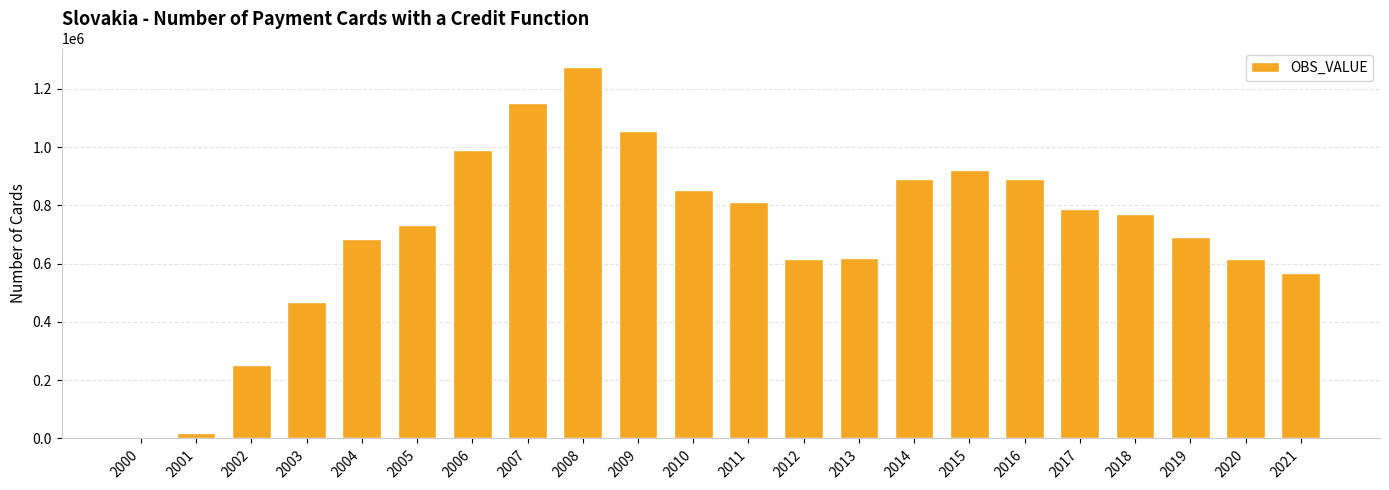

Is it true that the value at 2002 is 335532?

False